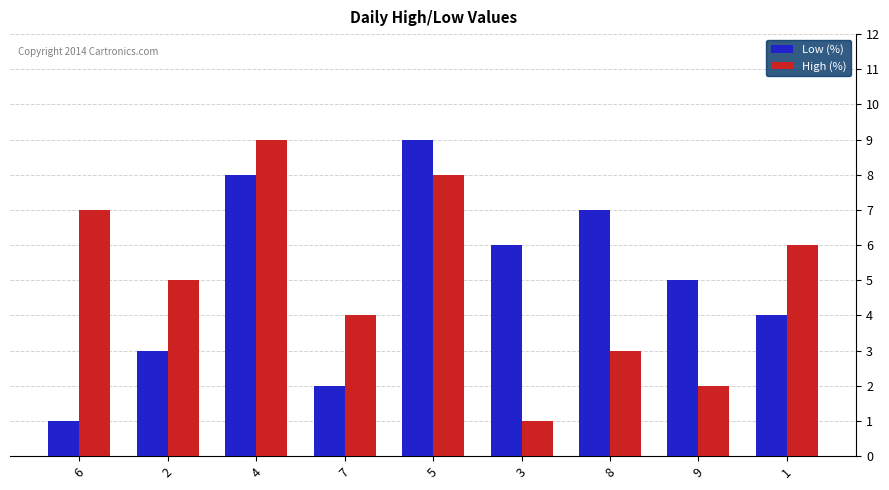

The Low (%) series shows 6 at 3. True or false?

True